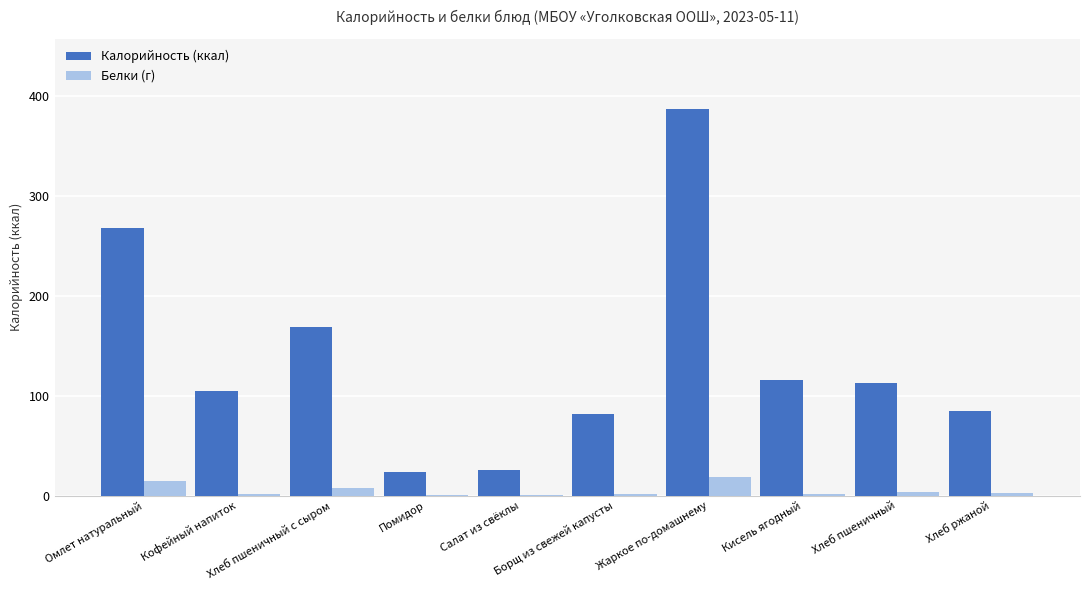

What is the highest value of the Белки (г) series?

18.3